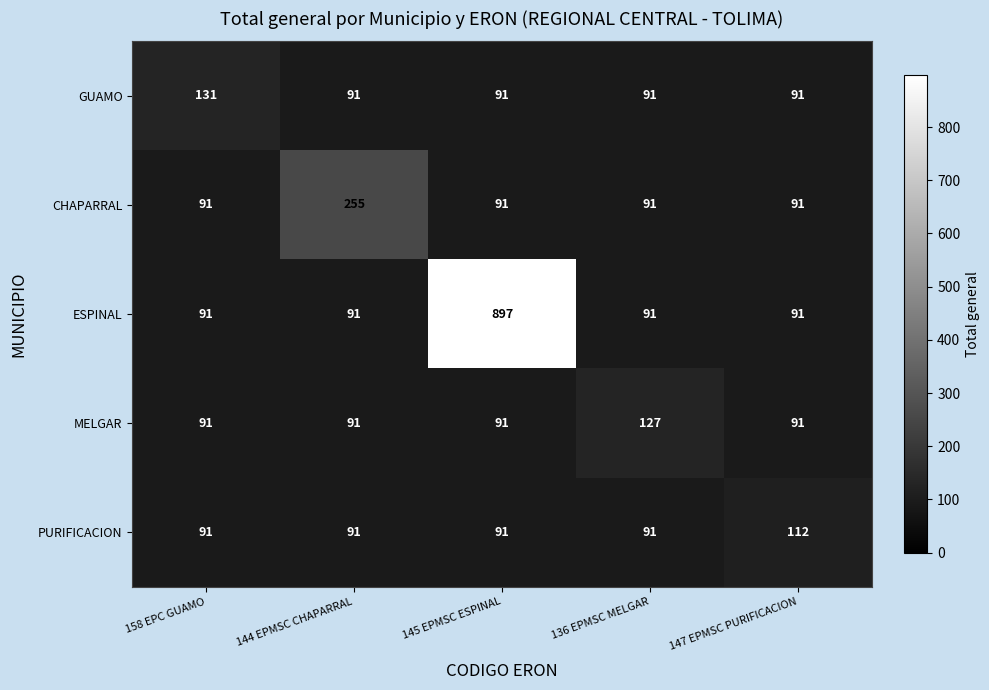

Which series has the widest spread of values?

ESPINAL